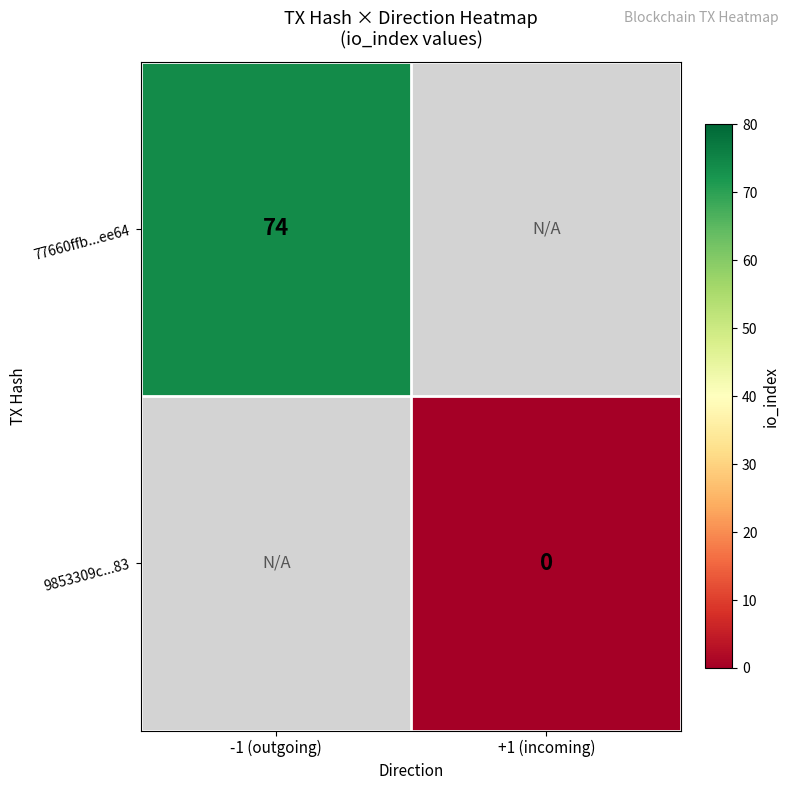

The 77660ffb...ee64 series shows 74 at -1 (outgoing). True or false?

True